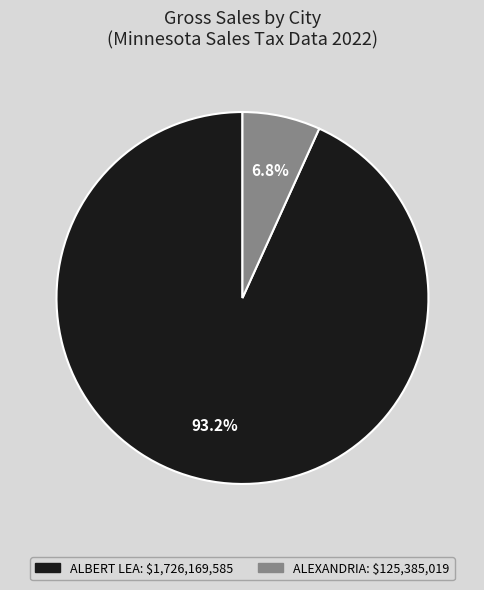

To the nearest percent, what is the difference between the largest and smallest slice percentages?

86%